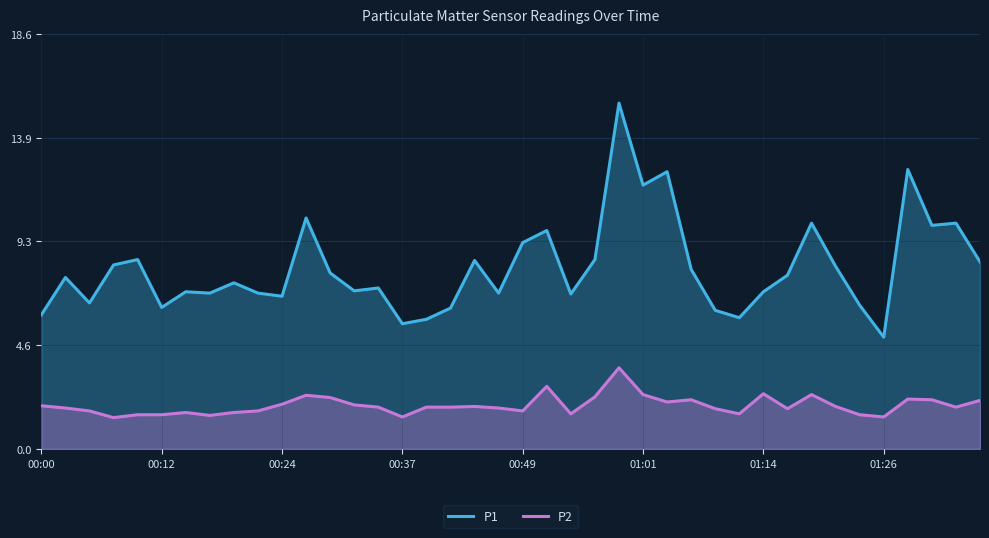

True or false: P1 and P2 cross at least once.

False